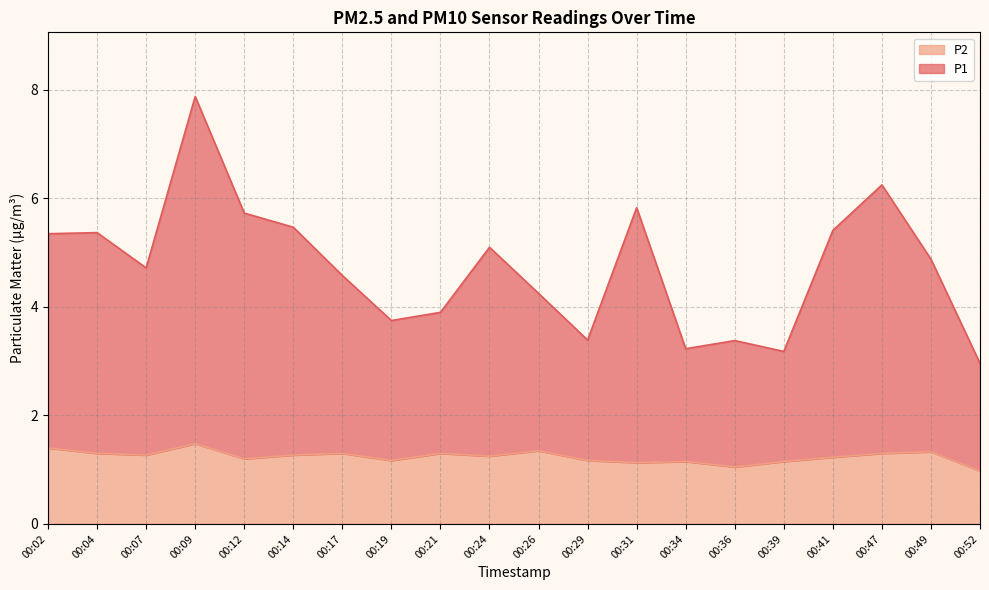

The P2 series shows 2.3 at 00:09. True or false?

False